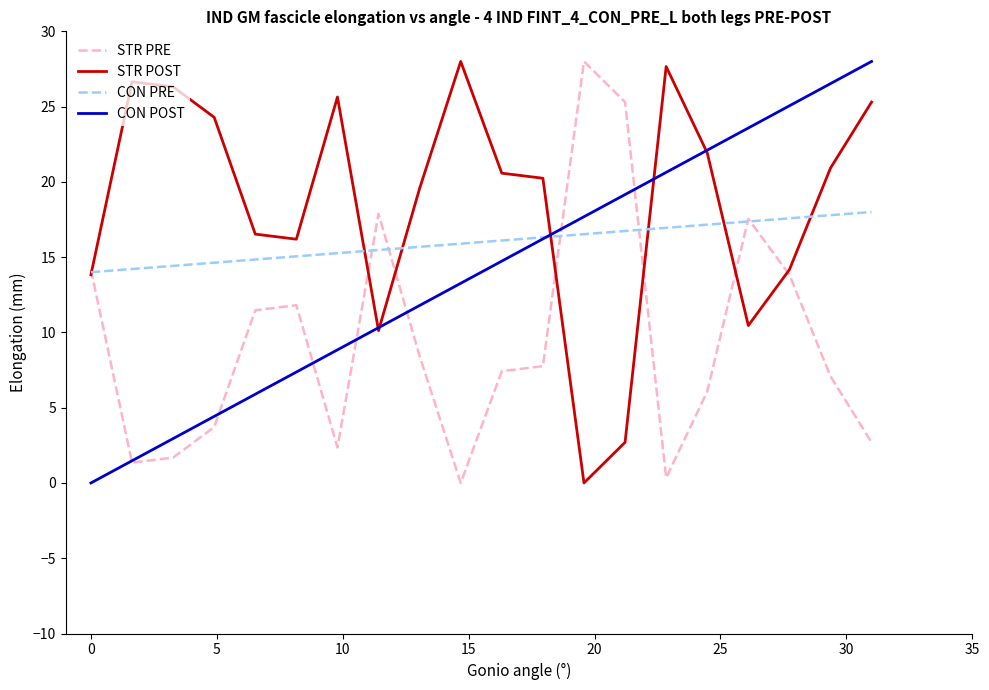

What is the greatest value displayed?

28.0